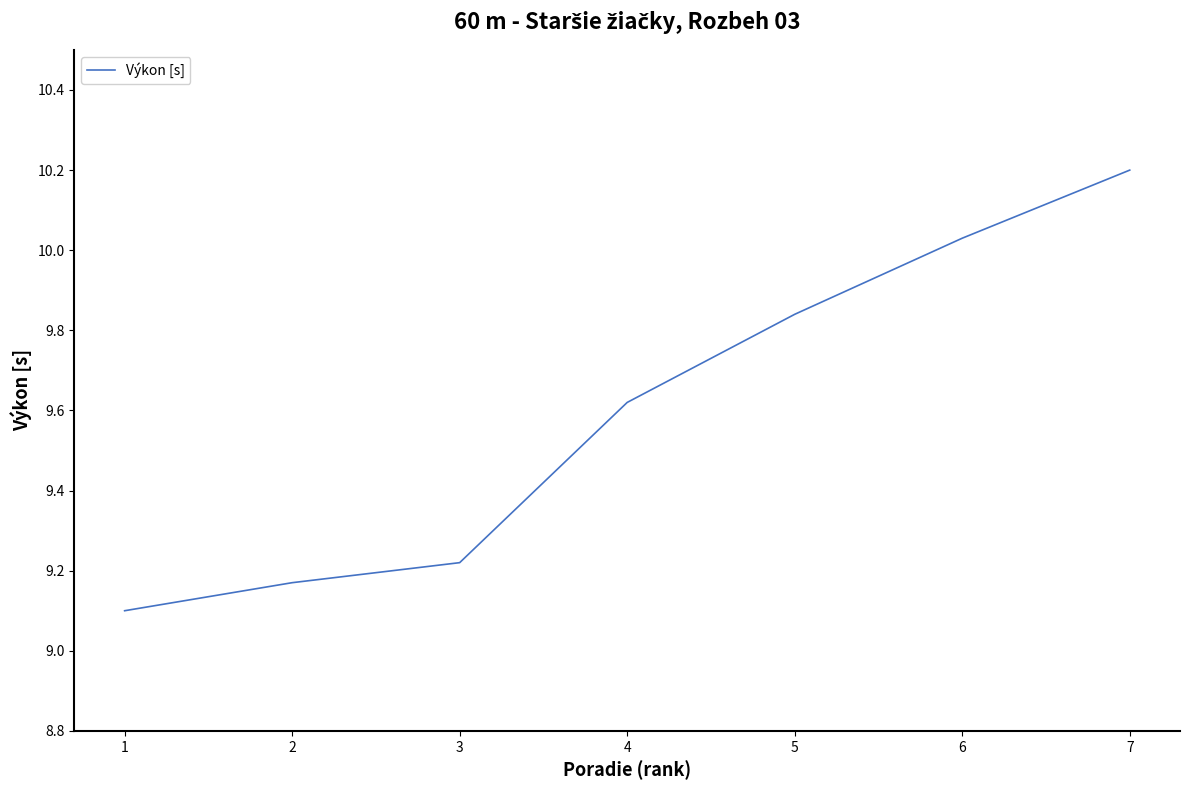

How many lines are shown in the chart?

1